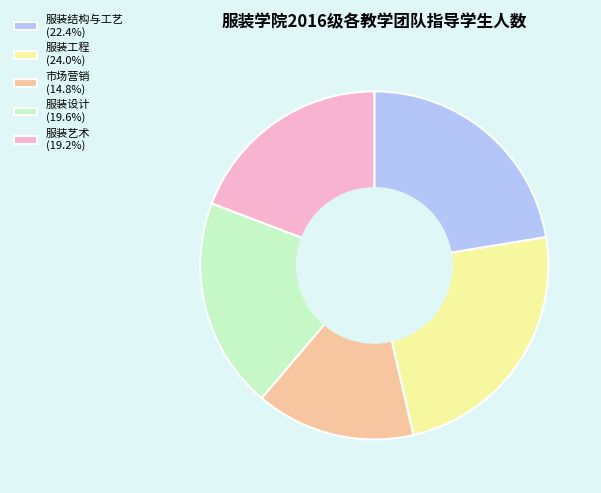

Approximately how many times larger is the value at 市场营销 (14.8%) compared to 服装工程 (24.0%)?

0.6